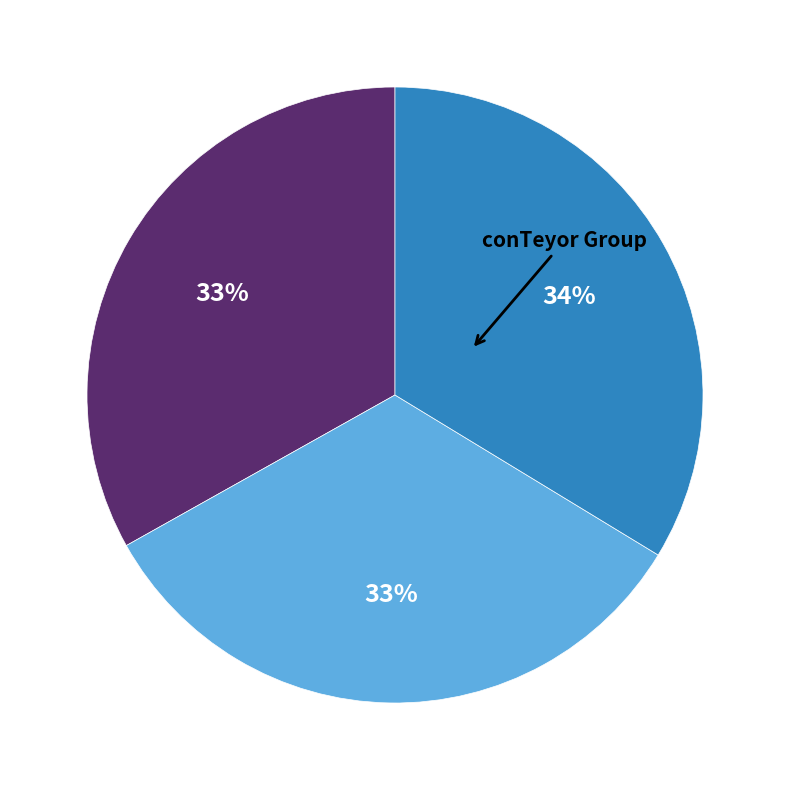

Is there any slice that represents more than half of the pie?

No